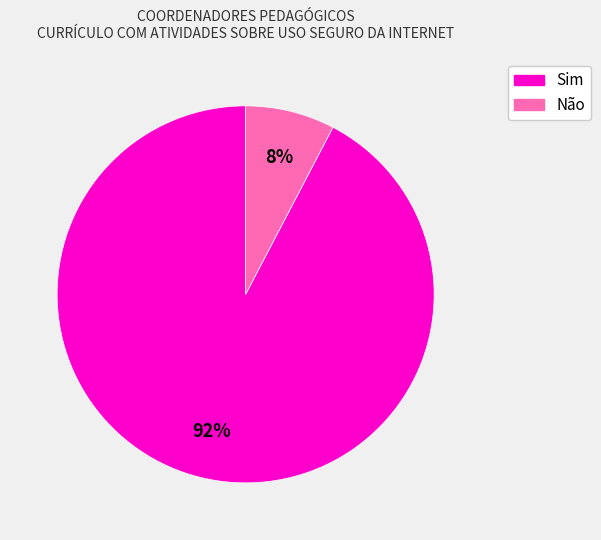

How many segments does this pie chart have?

2